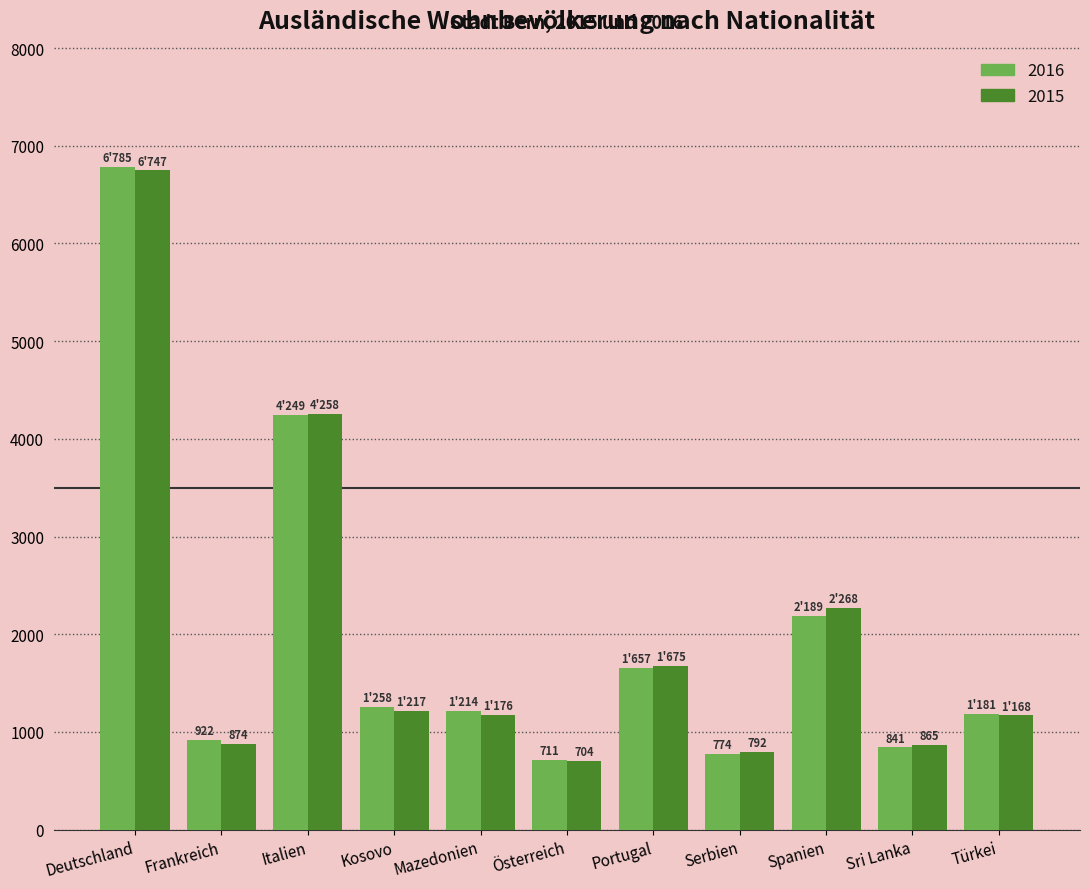

At which label does 2015 reach its peak?

Deutschland